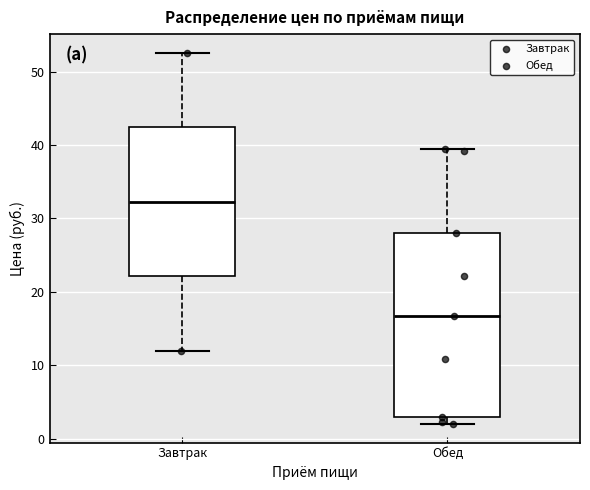

Reading left to right, read every box against the y-axis: the position of its median line, the range the box covers, and the ends of its whiskers. The values are not printed on the chart, so give them approximately, as read against the axis.

Завтрак: median 32, box 22 to 42, whiskers 12 to 53
Обед: median 17, box 3 to 28, whiskers 2 to 40